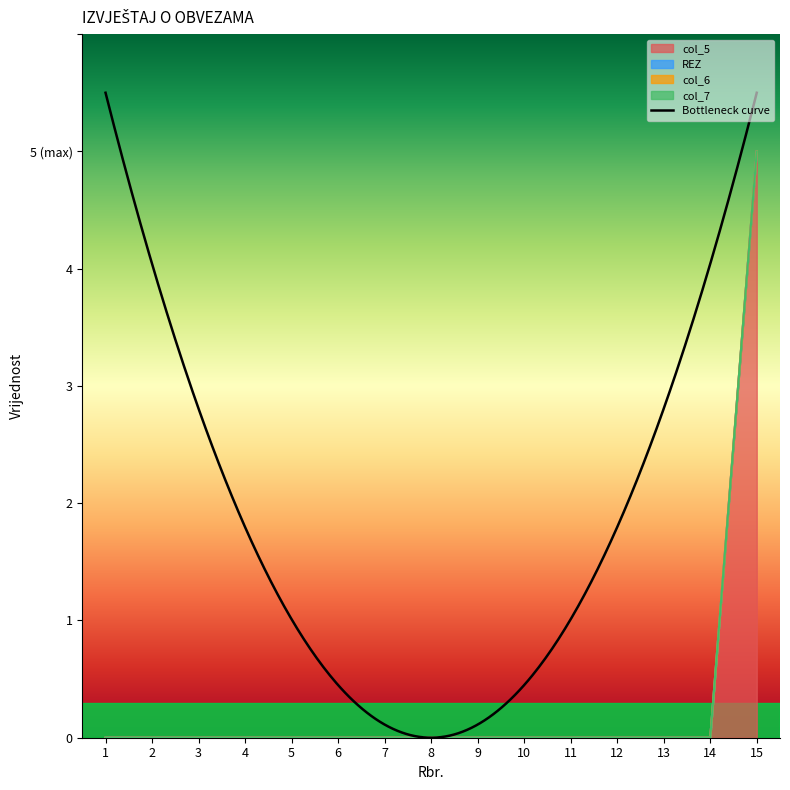

Which has a higher value, 4 or 1?

4